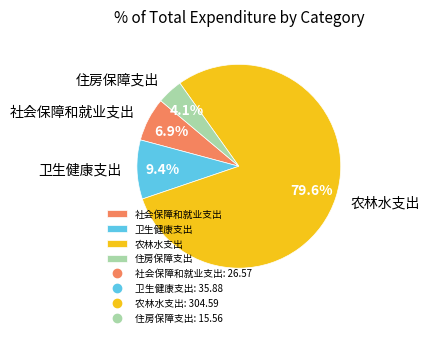

What percentage is the 住房保障支出 slice, to the nearest percent?

4%